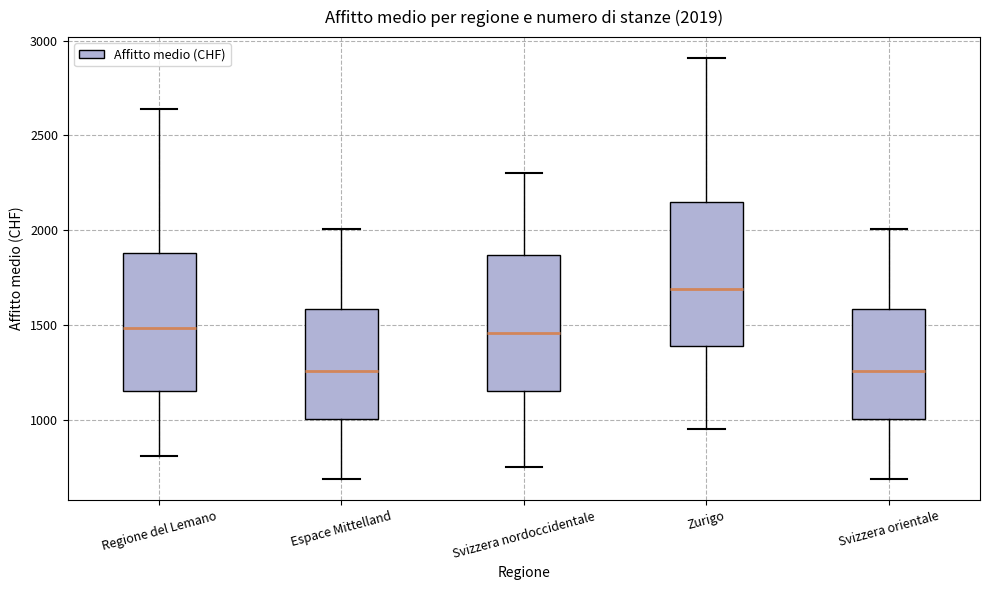

Which box's median line is the highest?

Zurigo